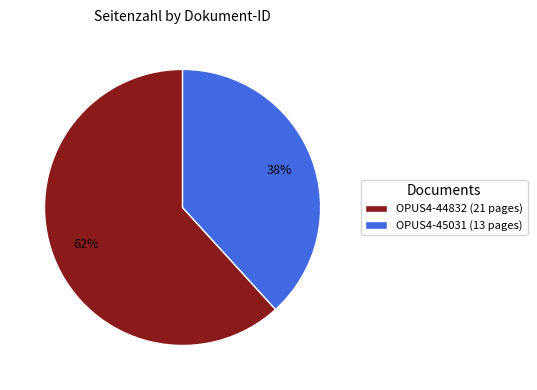

Does OPUS4-45031 account for over 50% of the chart?

No